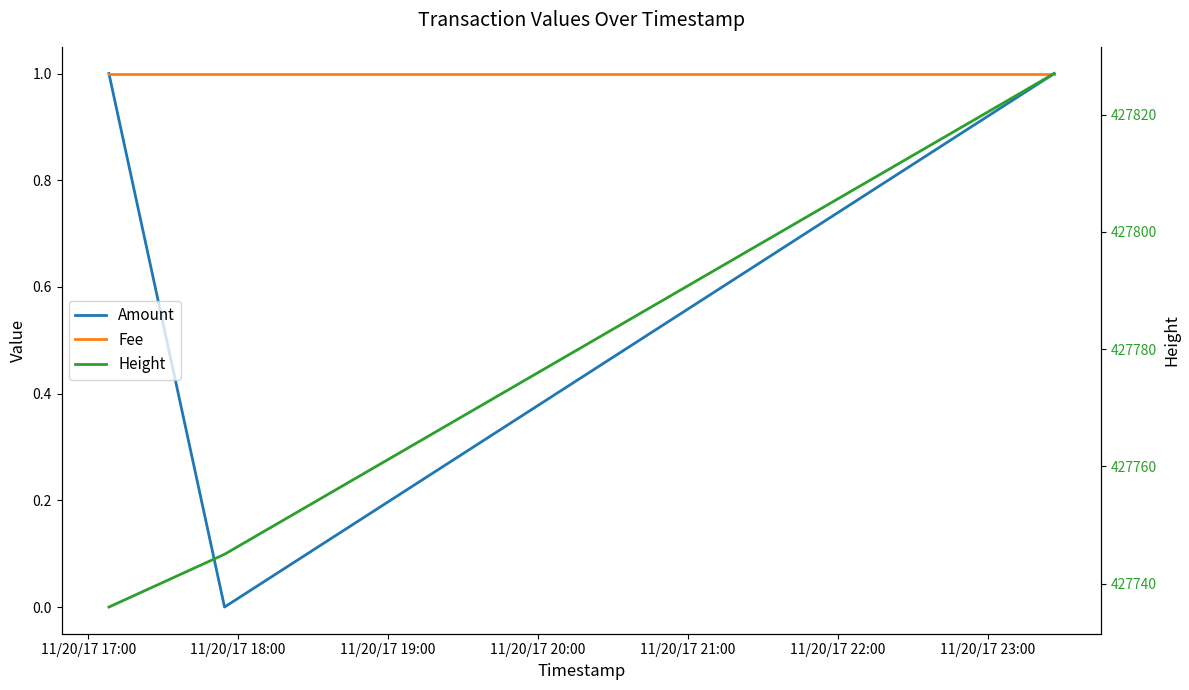

Which has a higher value, 11/20/17 19:00 or 11/20/17 18:00?

11/20/17 19:00